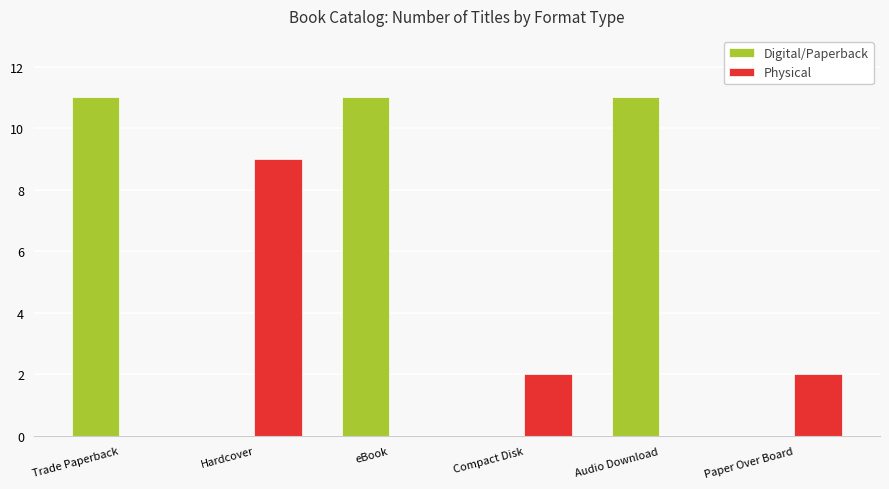

What is the maximum value shown in the chart?

11